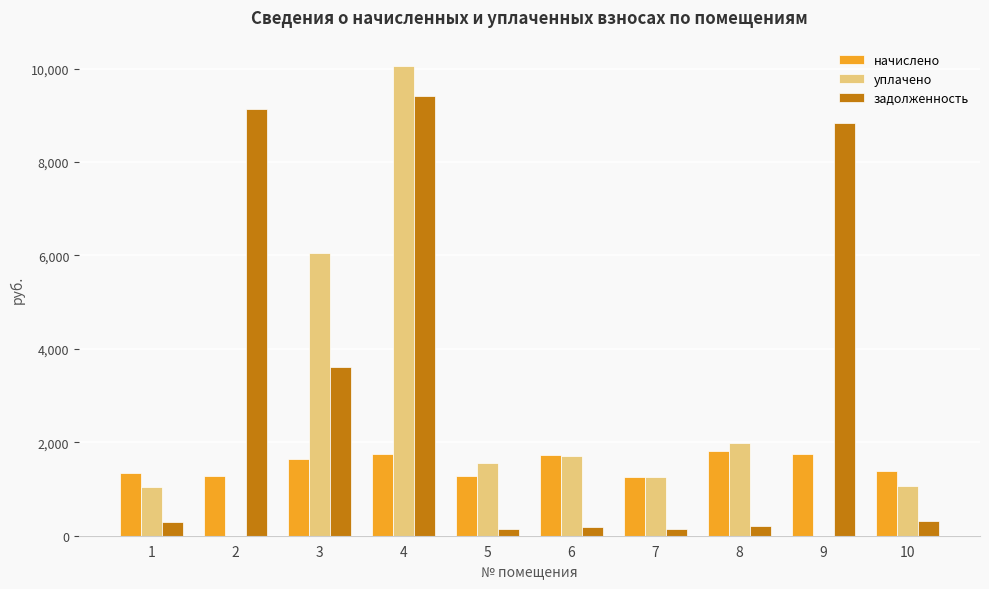

Between 1 and 3, which series saw the biggest shift?

уплачено